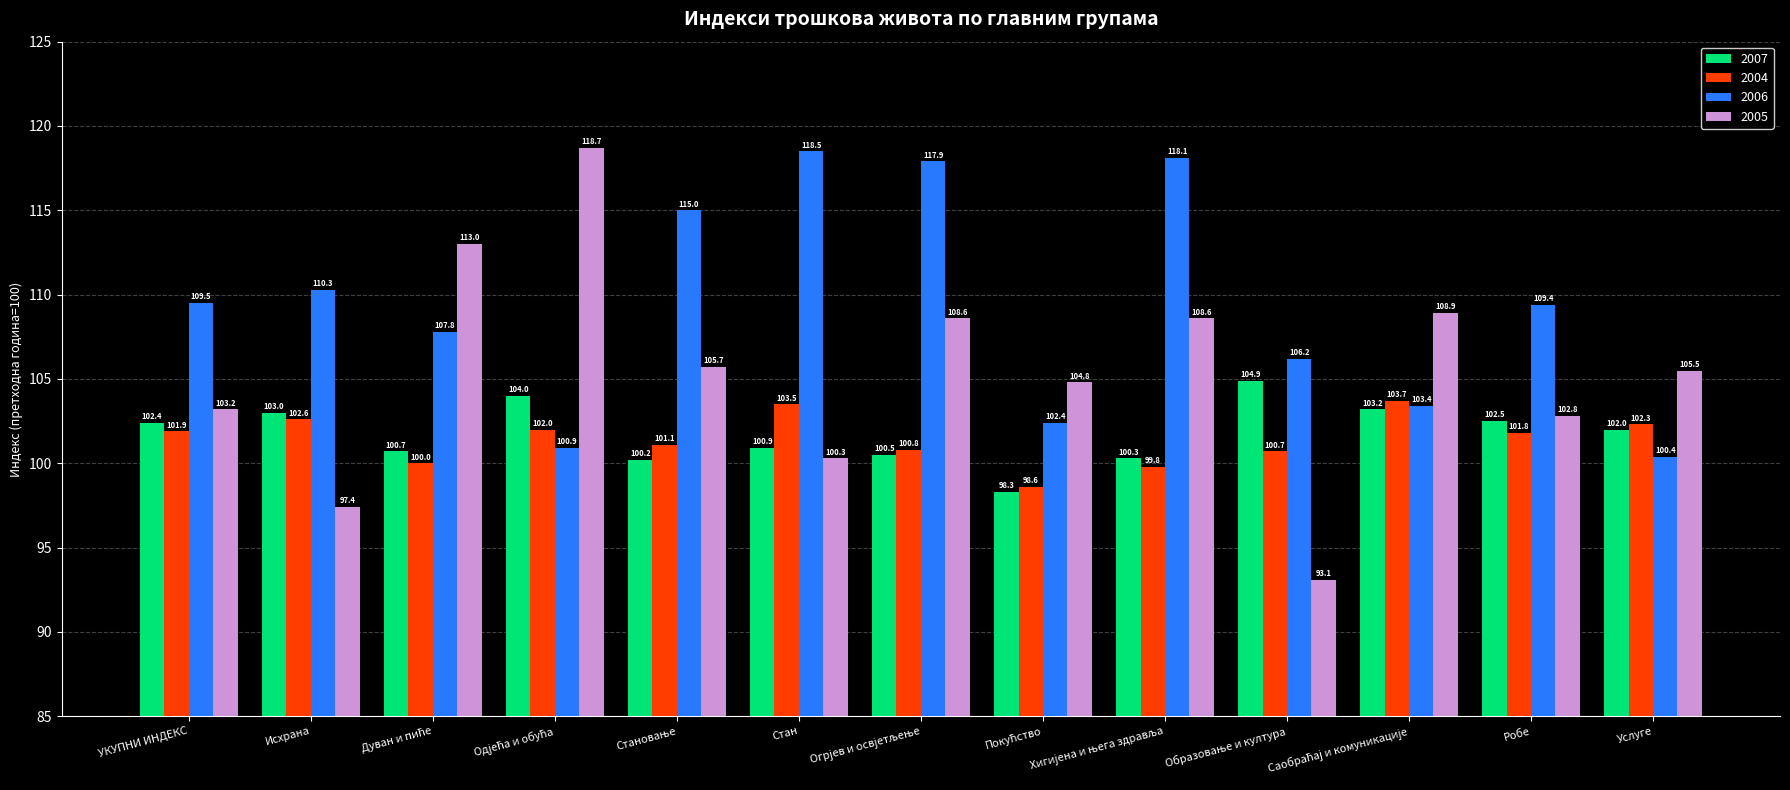

At Робе, list the series in order from largest to smallest.

2006, 2005, 2007, 2004